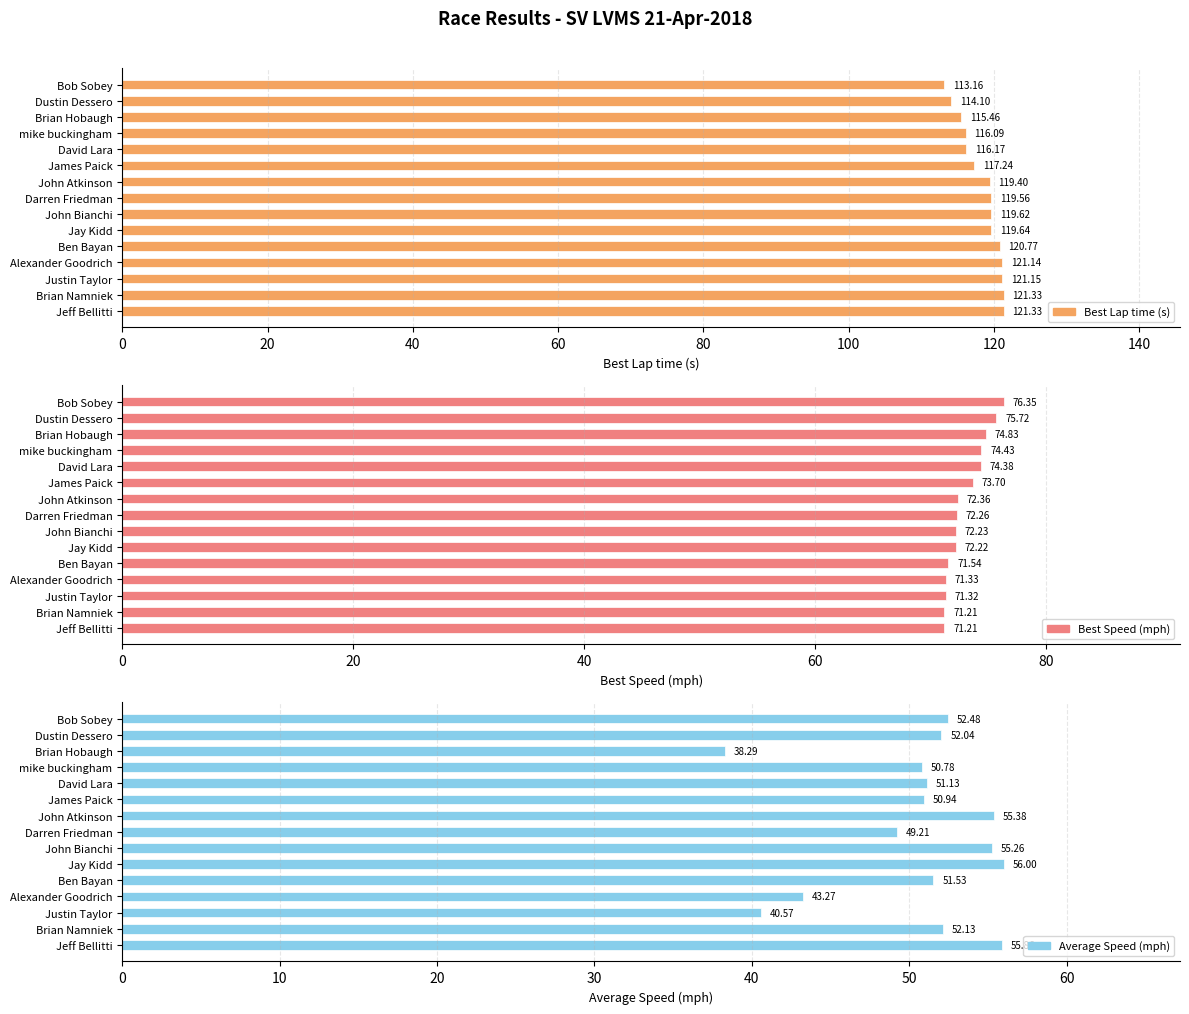

Are the bars grouped side by side (vs. stacked)?

Yes